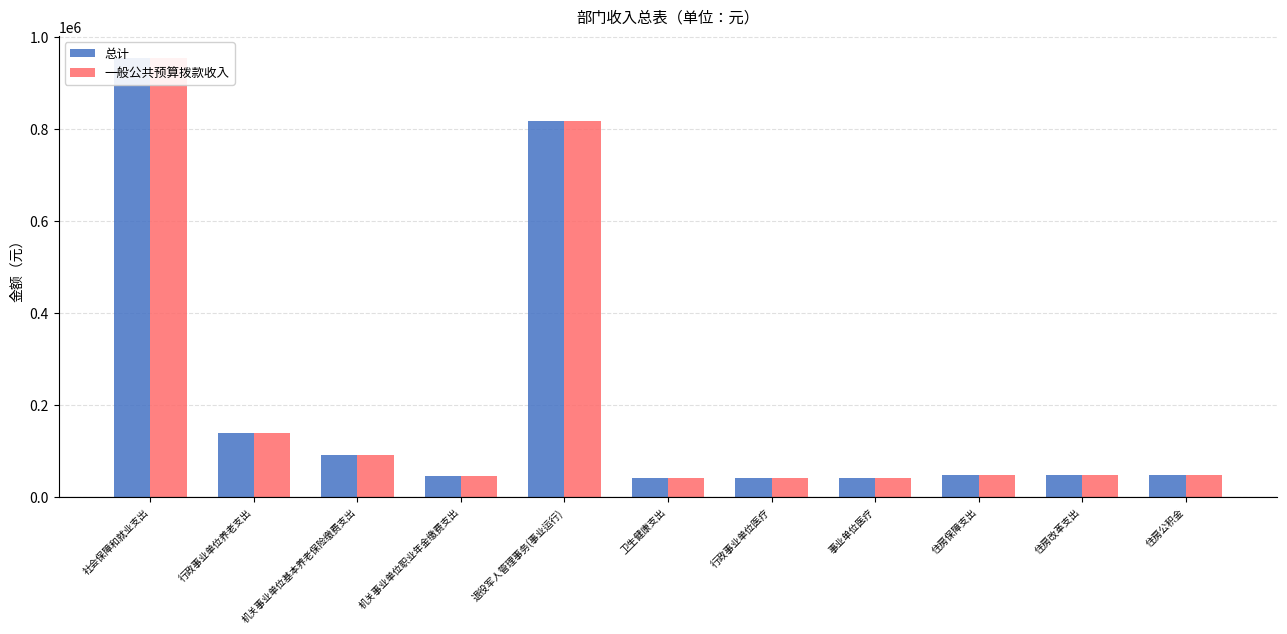

What is the value of the 一般公共预算拨款收入 bar at the 3rd from the left?

91941.1